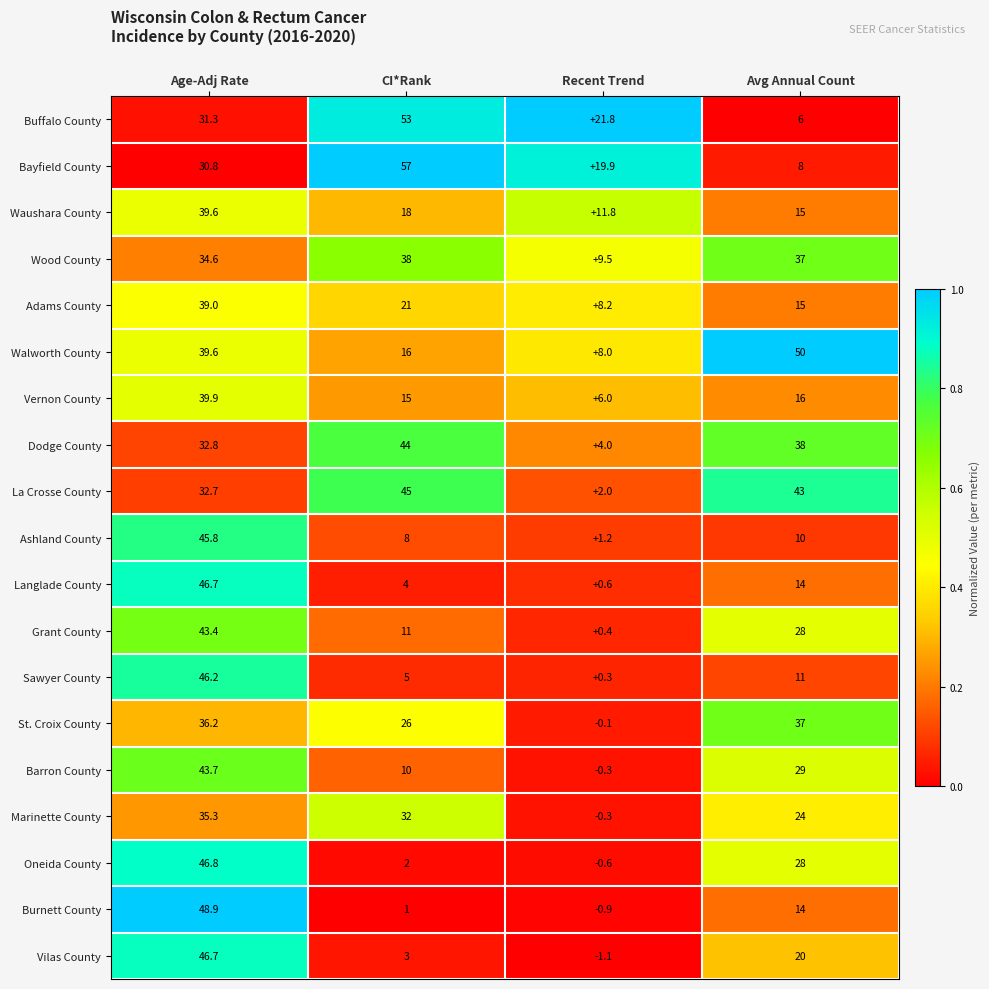

At which category does the chart reach its peak across all series?

CI*Rank